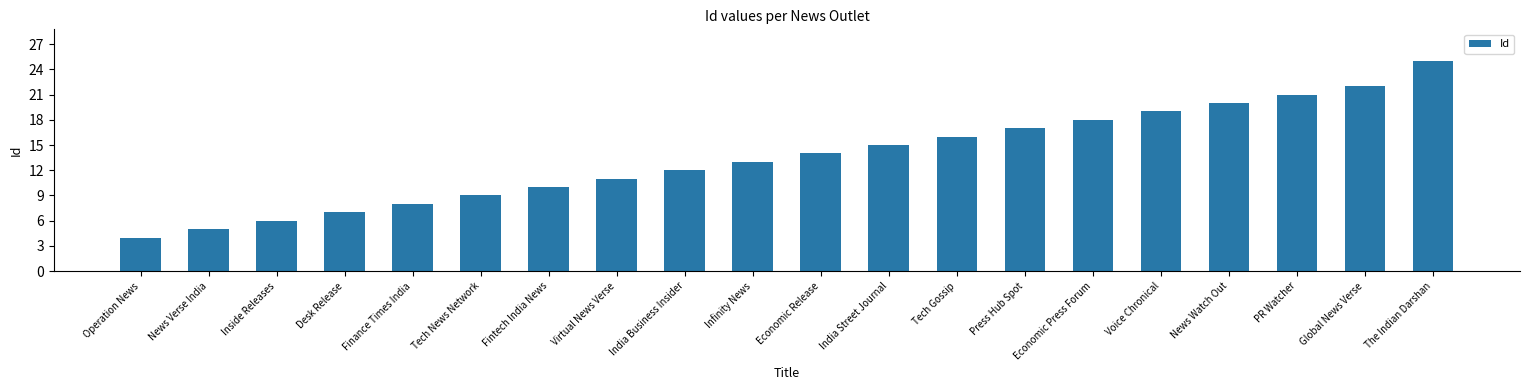

Which label corresponds to the largest value in the chart?

The Indian Darshan